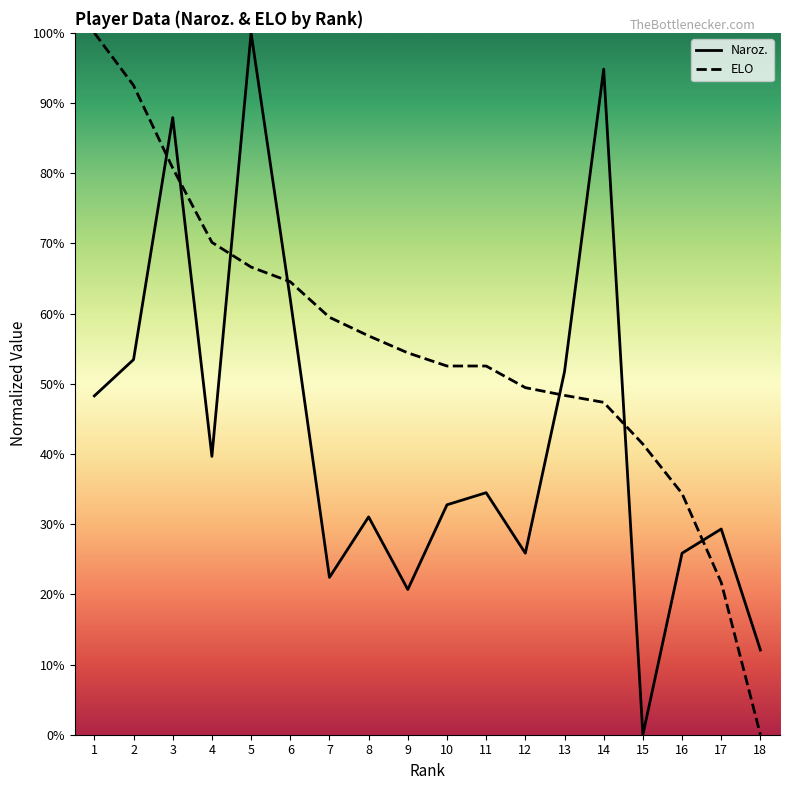

Which category has the highest value in the Naroz. series?

5